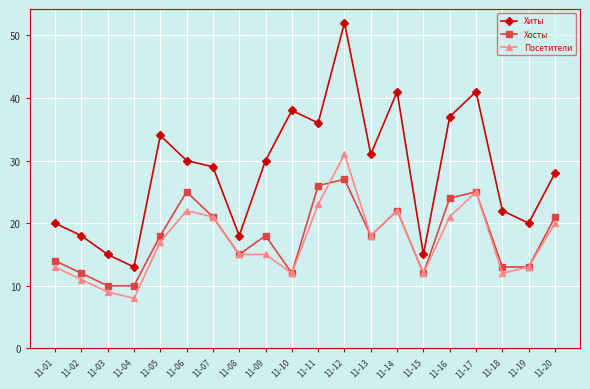

What is the difference between the second highest and minimum values in the Хиты series?

28